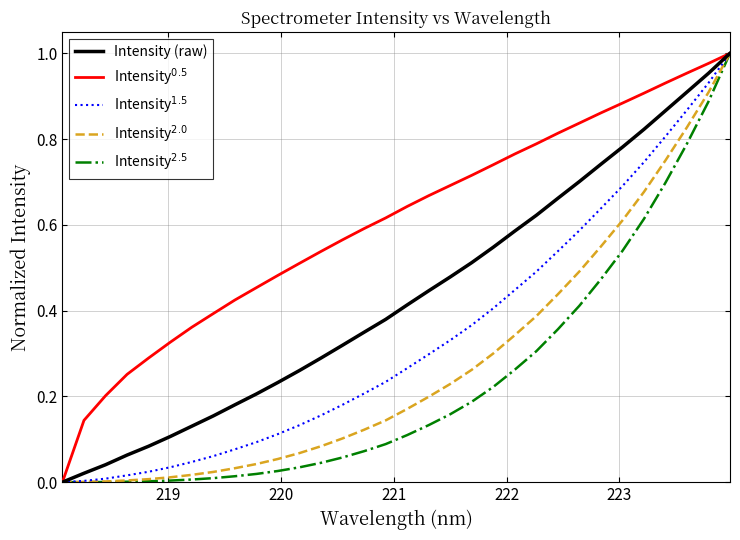

How many series are shown in this chart?

5